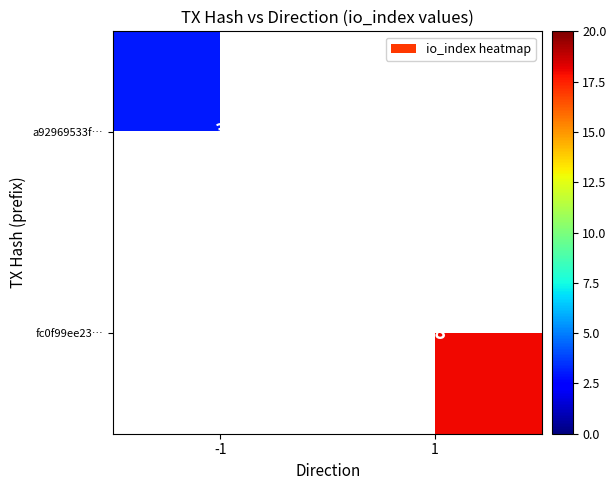

The fc0f99ee23… series shows 28 at 1. True or false?

False